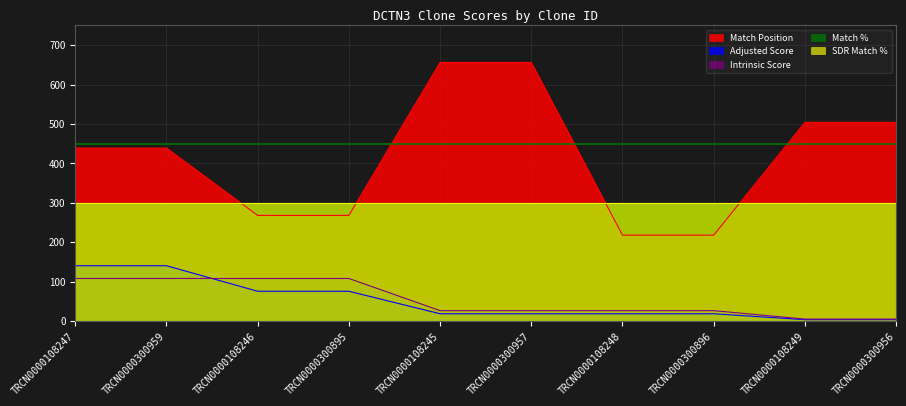

At how many categories does at least one series exceed 90?

10